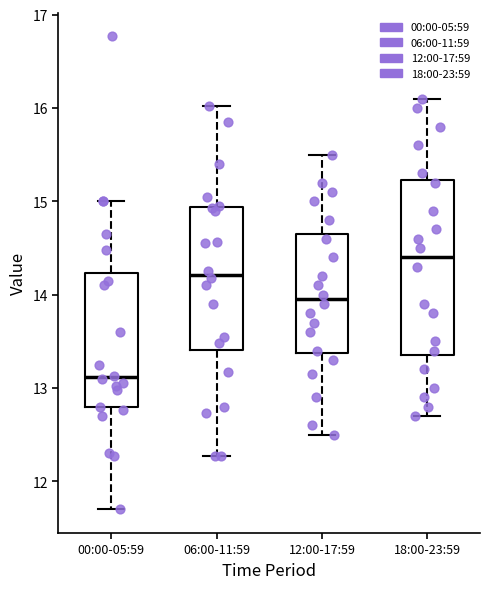

Which box is the tallest, from its lower edge to its upper edge?

18:00-23:59